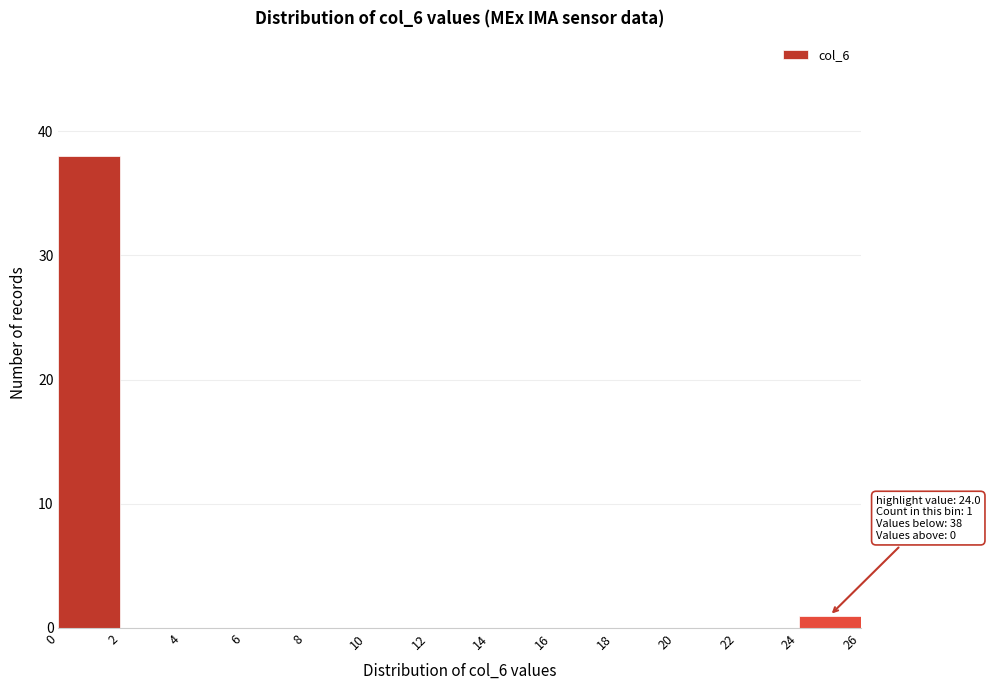

Over which range of the x-axis is the bar tallest?

0 to 2